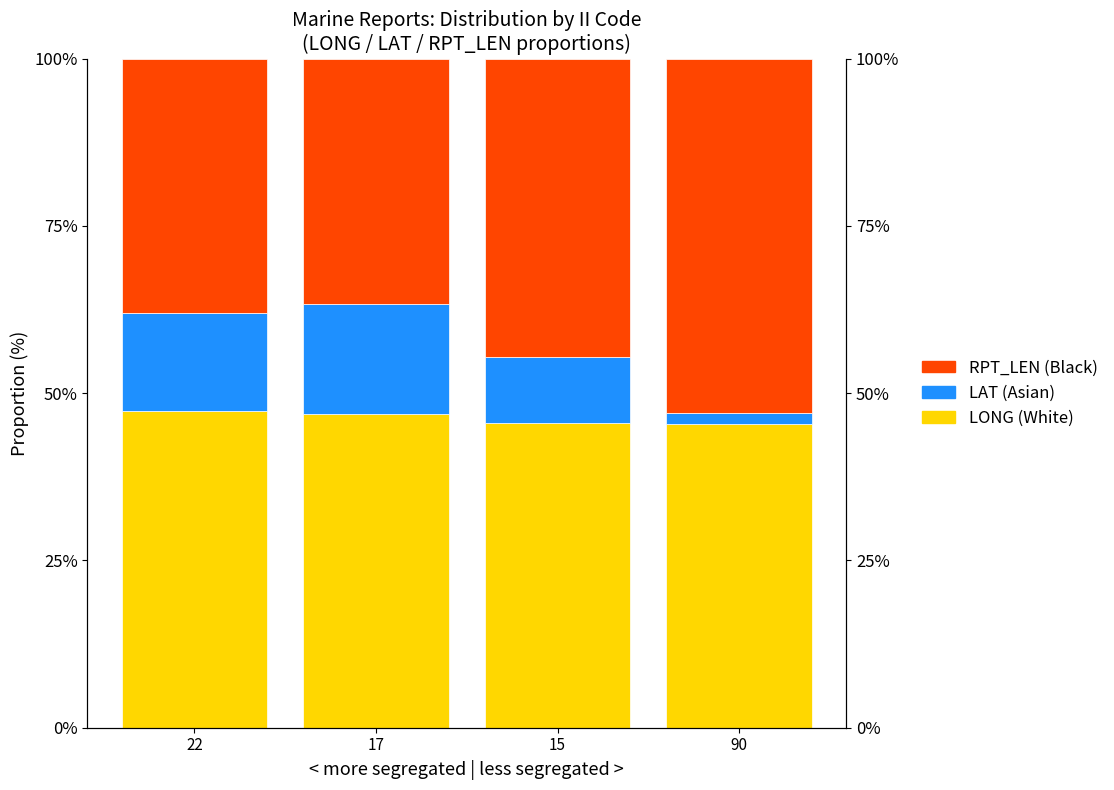

Reading right to left, extract all data points from this chart.

LONG (White): 90=45.4	15=45.6	17=47.0	22=47.3
LAT (Asian): 90=1.6	15=9.8	17=16.4	22=14.6
RPT_LEN (Black): 90=53.0	15=44.7	17=36.6	22=38.1